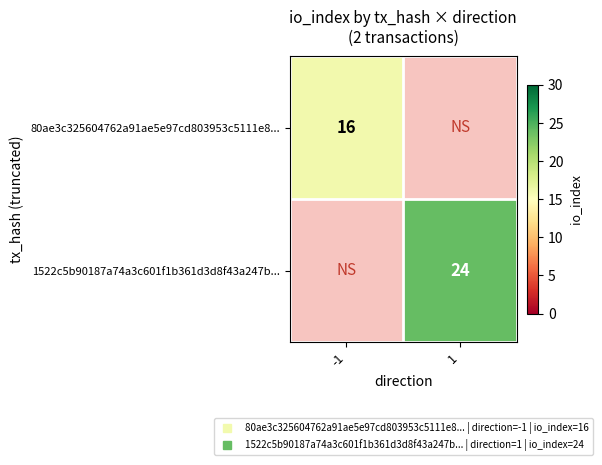

How many positive values does the 1522c5b90187a74a3c601f1b361d3d8f43a247b... series have?

1